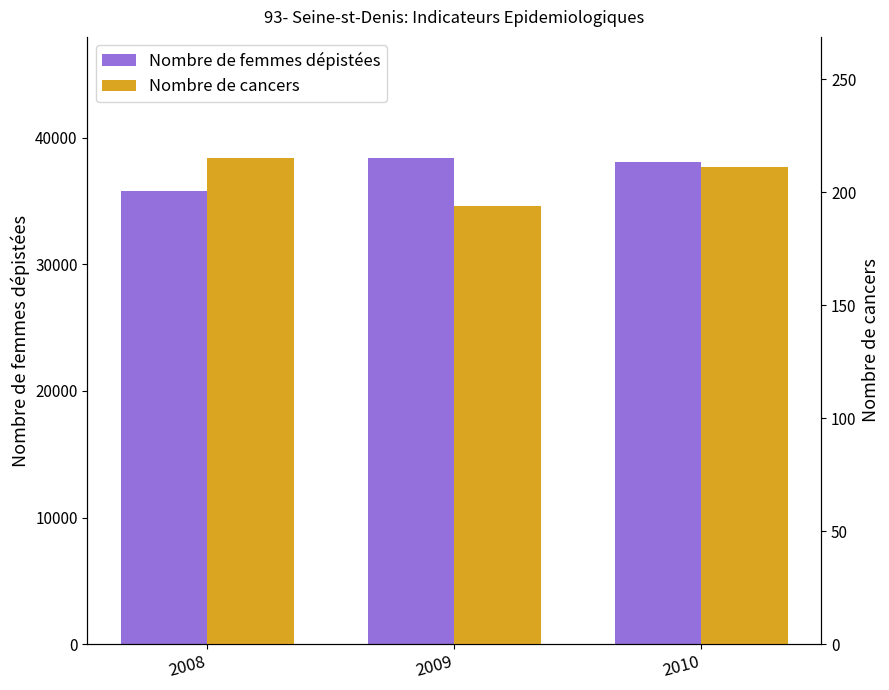

Which series changed the most between 2008 and 2010?

Nombre de femmes dépistées